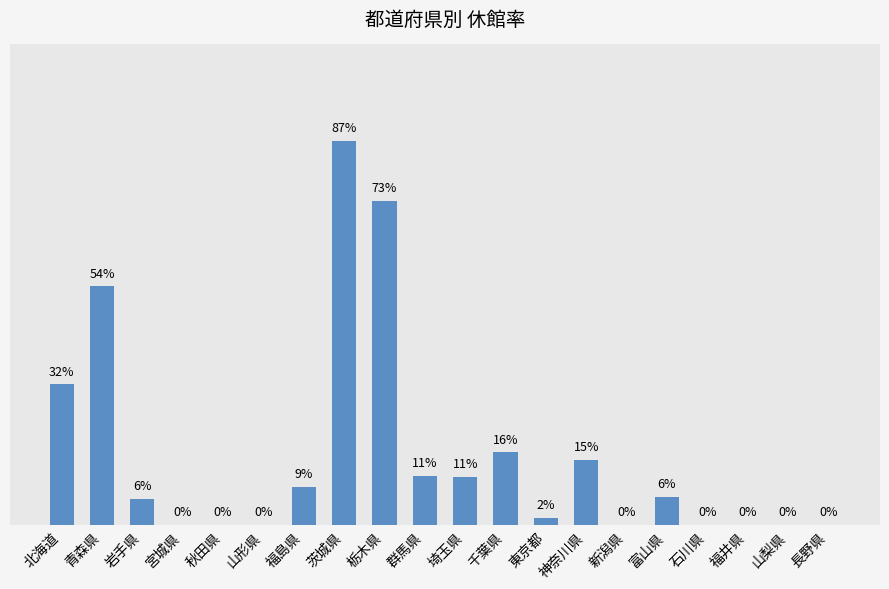

Which has a higher value, 長野県 or 千葉県?

千葉県